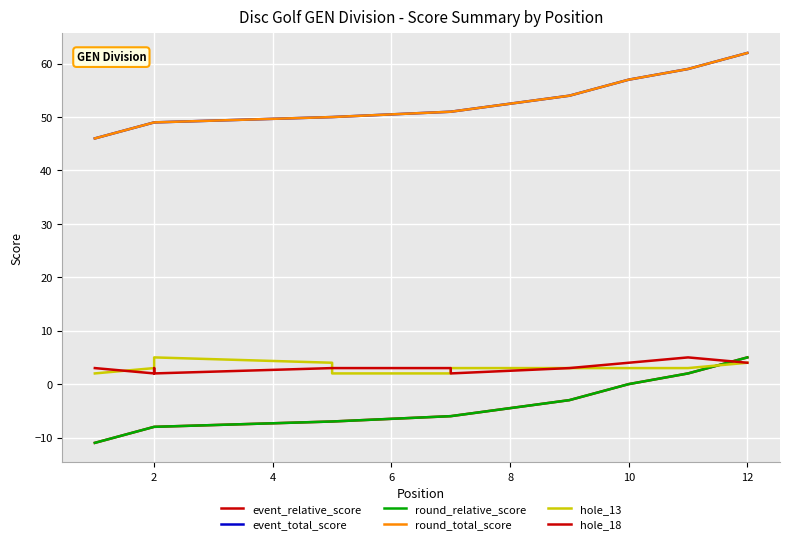

What is the sum of all event_total_score values?

627